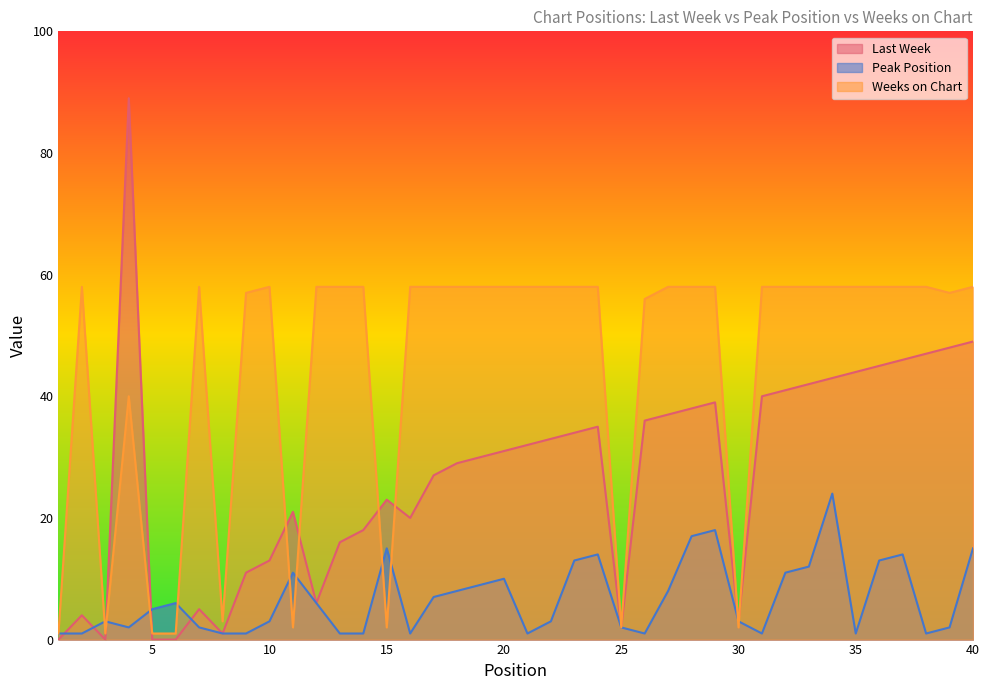

How many categories are shown in the chart?

40